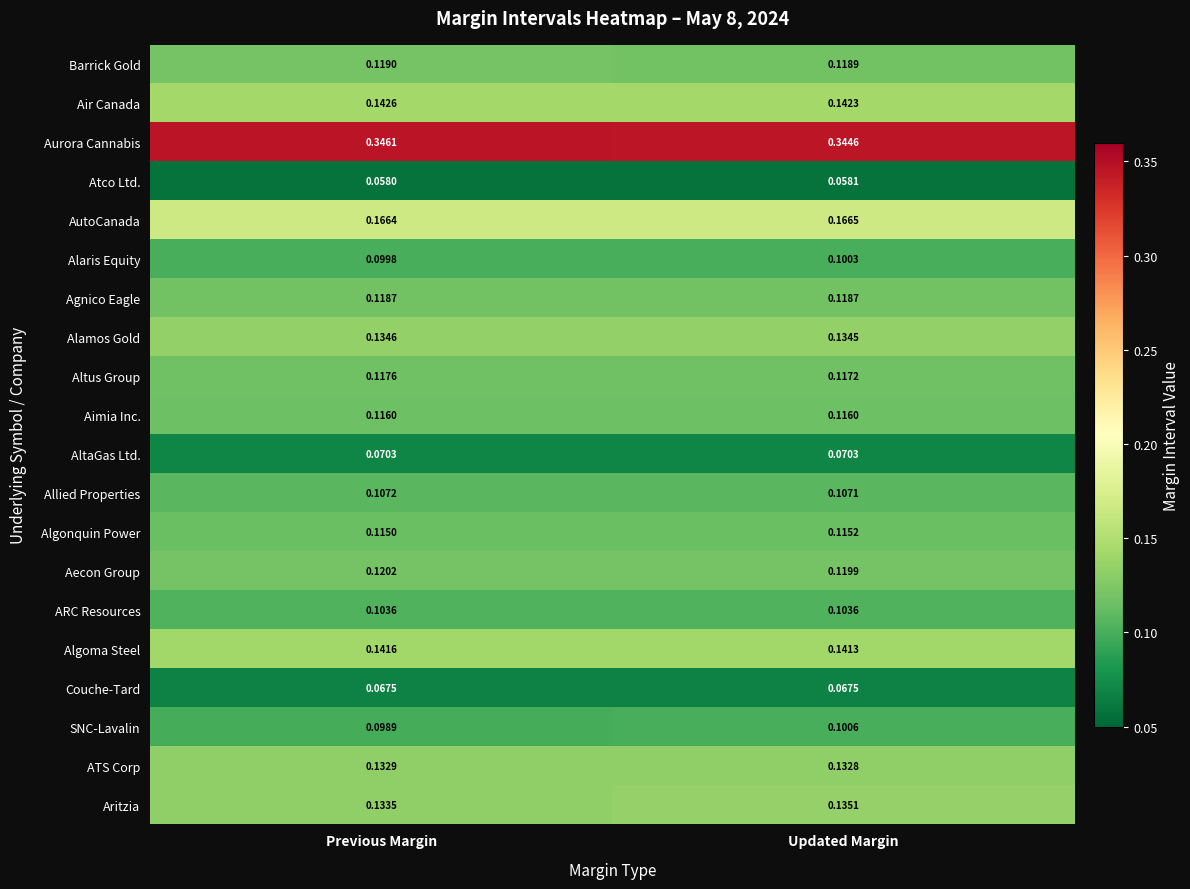

Which series has the largest range (max minus min)?

SNC-Lavalin